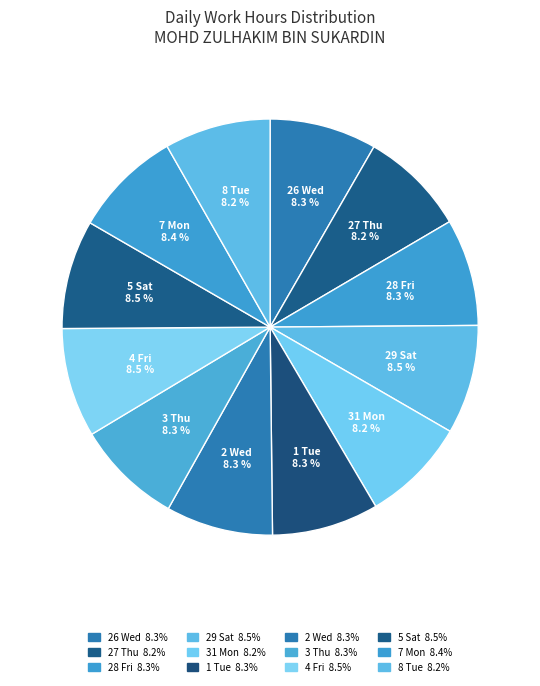

Which category has the biggest portion of the pie?

4 Fri